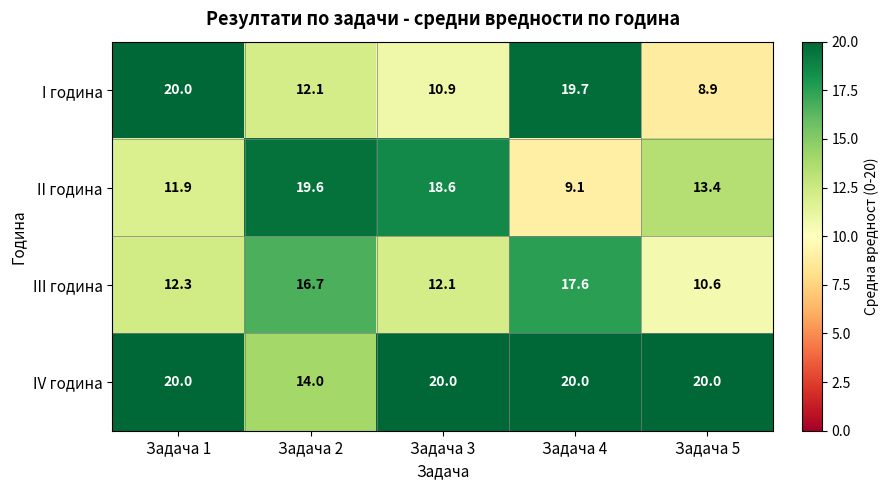

Reading left to right, transcribe all the data shown in this chart.

I година: Задача 1=20.0	Задача 2=12.1	Задача 3=10.9	Задача 4=19.7	Задача 5=8.9
II година: Задача 1=11.9	Задача 2=19.6	Задача 3=18.6	Задача 4=9.1	Задача 5=13.4
III година: Задача 1=12.3	Задача 2=16.7	Задача 3=12.1	Задача 4=17.6	Задача 5=10.6
IV година: Задача 1=20.0	Задача 2=14.0	Задача 3=20.0	Задача 4=20.0	Задача 5=20.0